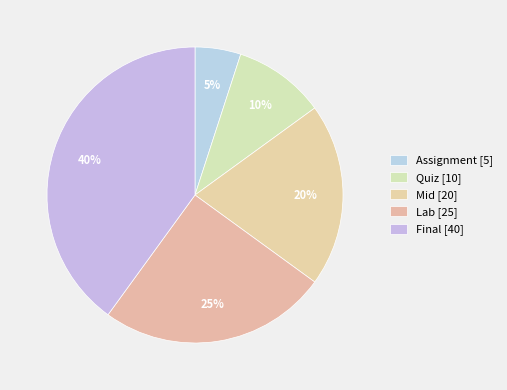

How many slices are in this pie chart?

5